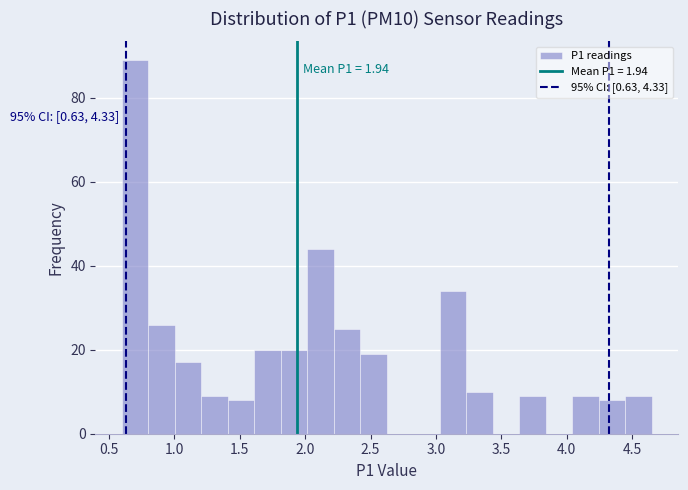

Over which range of the x-axis is the bar tallest?

0.60 to 0.80